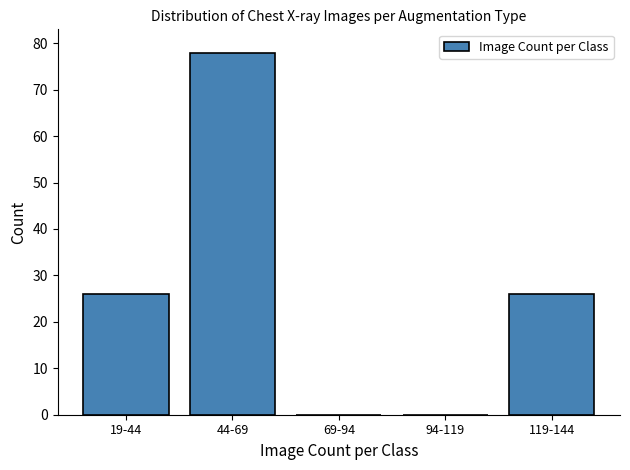

Reading left to right, list all the values displayed in this chart.

19-44=26	44-69=78	69-94=0	94-119=0	119-144=26